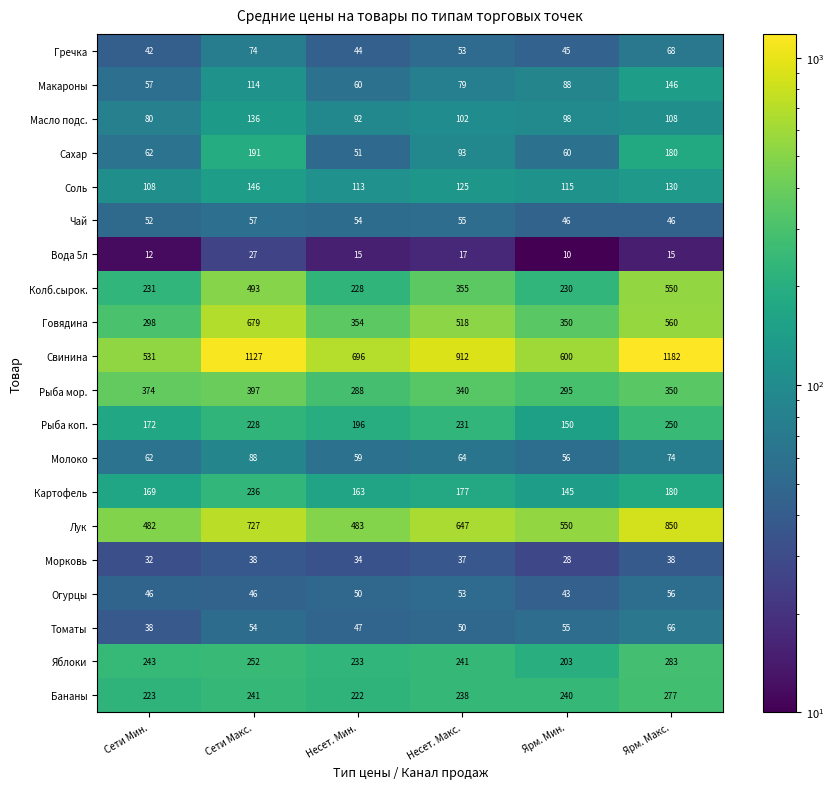

Between Несет. Мин. and Ярм. Мин., which series saw the biggest shift?

Свинина